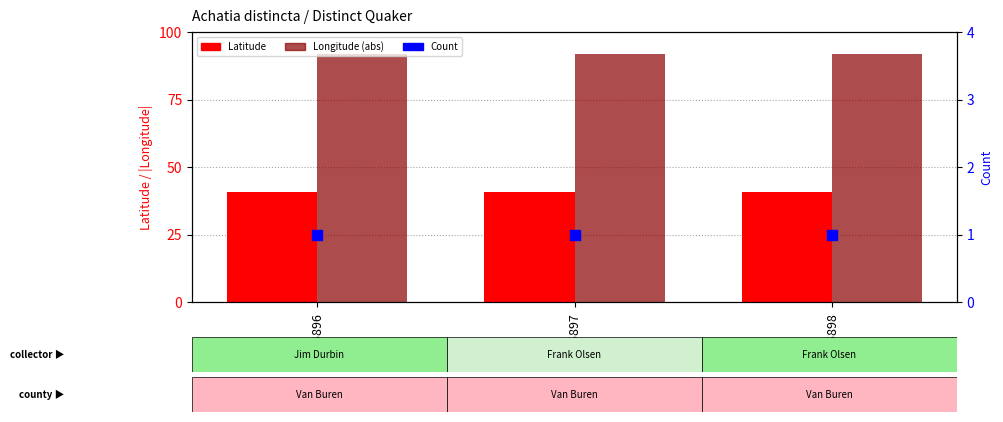

Which series contains the lowest Y value?

Count